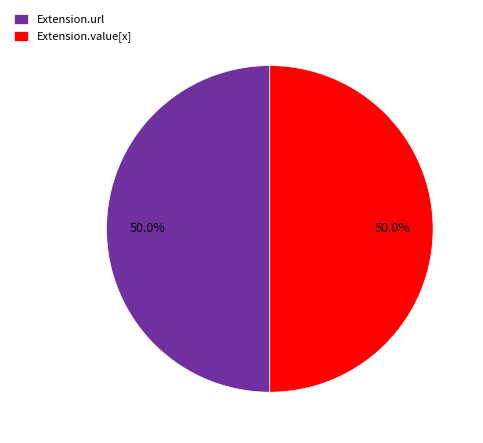

To the nearest percent, what is the average slice percentage?

50%